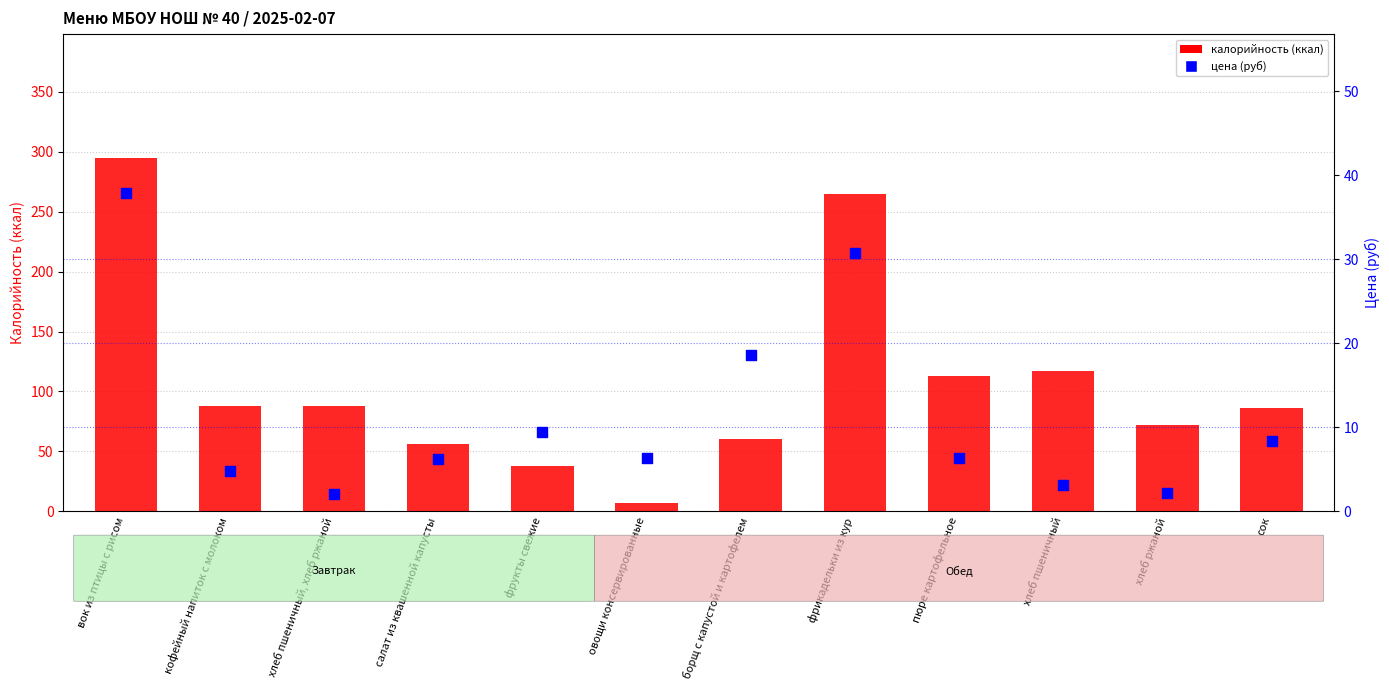

Which series contains the lowest Y value?

цена (руб)